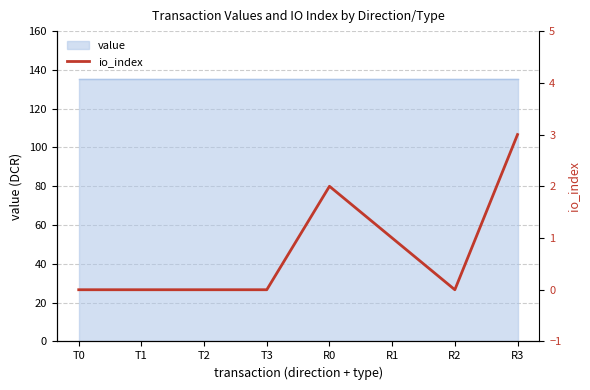

Reading left to right, list all the values displayed in this chart.

T0=0	T1=0	T2=0	T3=0	R0=2	R1=1	R2=0	R3=3